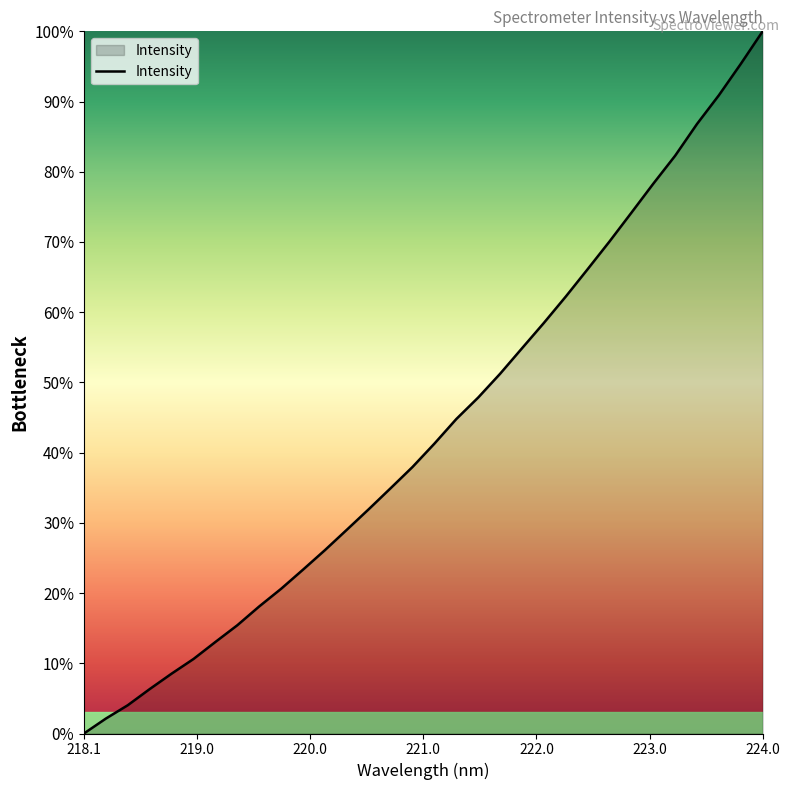

What is the difference between the maximum and minimum values?

100.0